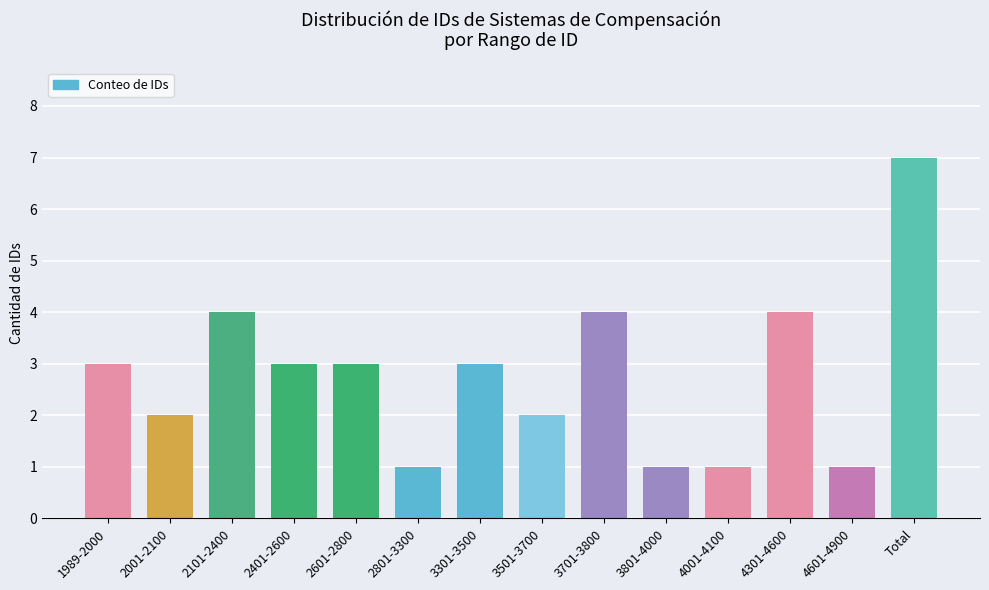

Count the number of categories in the chart.

14